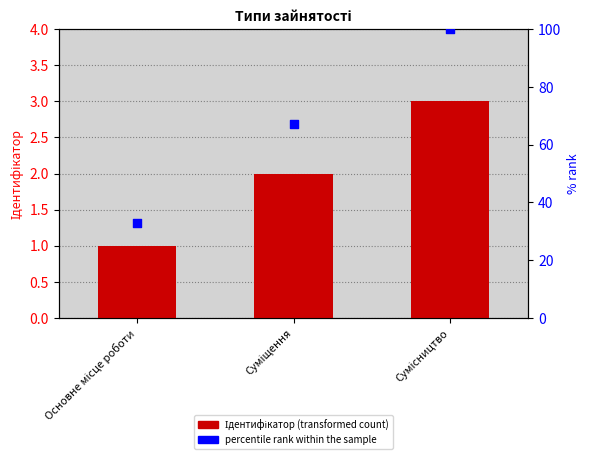

Which series reaches the maximum Y coordinate?

percentile rank within the sample